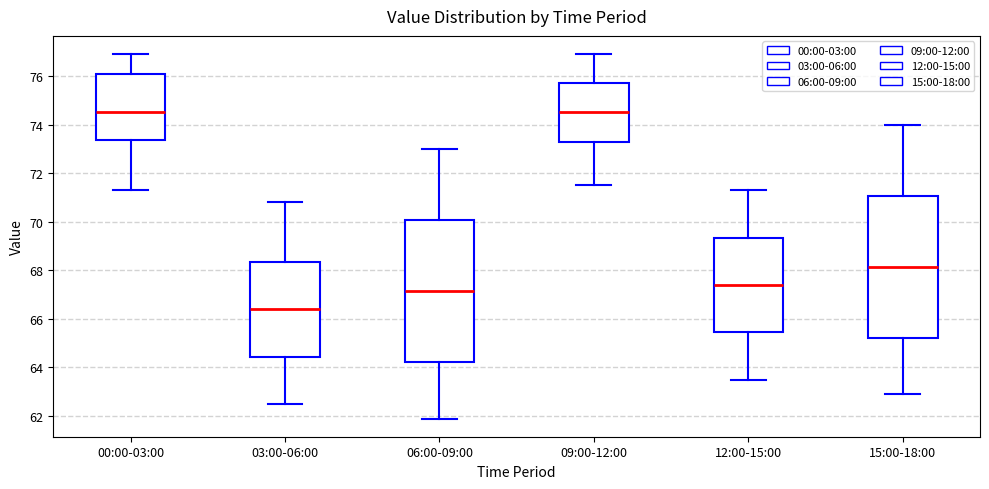

Reading left to right, transcribe this box plot: for each box, give where its median line is, the range the box spans, and where its two whiskers end, as read against the y-axis. The values are not printed on the chart, so give them approximately, as read against the axis.

00:00-03:00: median 74.6, box 73.4 to 76.2, whiskers 71.4 to 77.0
03:00-06:00: median 66.4, box 64.4 to 68.4, whiskers 62.6 to 70.8
06:00-09:00: median 67.2, box 64.2 to 70.0, whiskers 62.0 to 73.0
09:00-12:00: median 74.6, box 73.4 to 75.8, whiskers 71.6 to 77.0
12:00-15:00: median 67.4, box 65.4 to 69.4, whiskers 63.6 to 71.4
15:00-18:00: median 68.2, box 65.2 to 71.0, whiskers 63.0 to 74.0